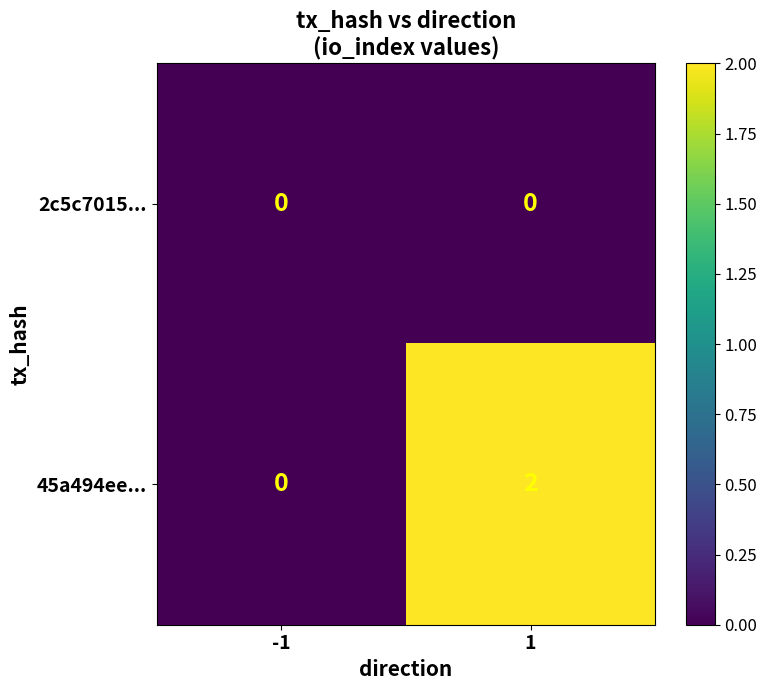

Rank the series by their average value, from highest to lowest.

45a494ee..., 2c5c7015...